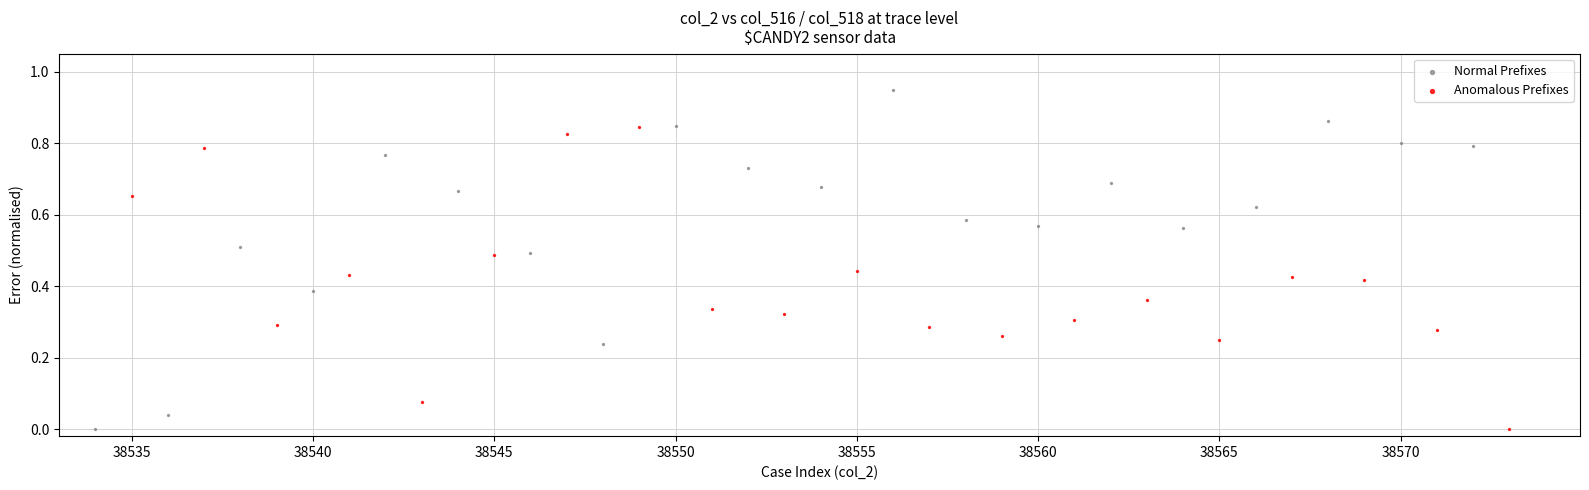

Which series reaches the maximum Y coordinate?

Normal Prefixes